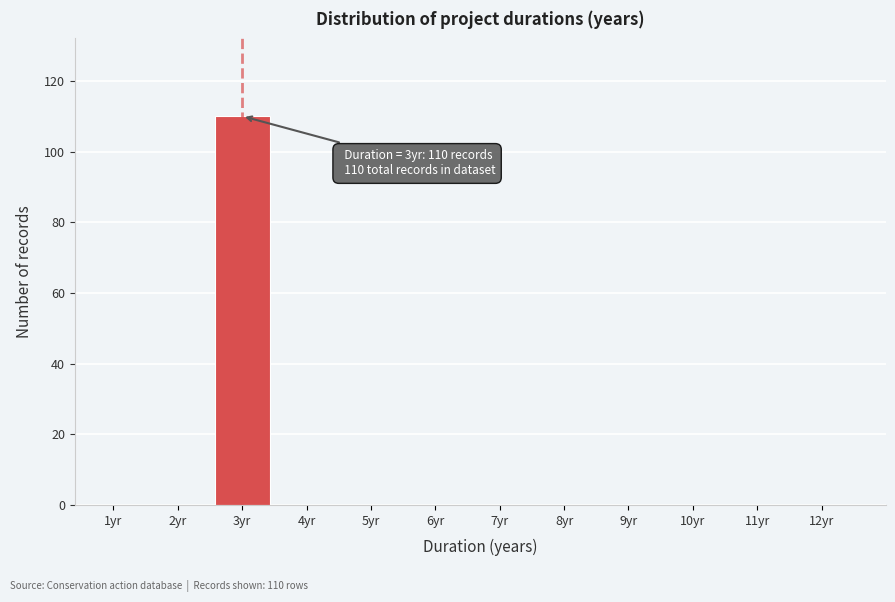

Reading left to right, transcribe all the data shown in this chart.

1yr=0	2yr=0	3yr=110	4yr=0	5yr=0	6yr=0	7yr=0	8yr=0	9yr=0	10yr=0	11yr=0	12yr=0